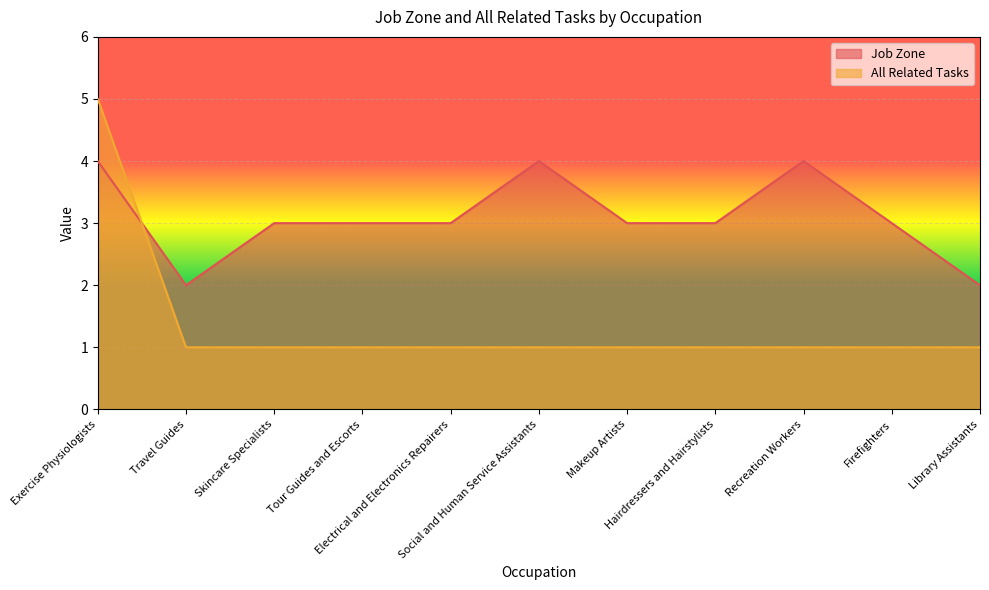

What is the total value across all series at Electrical and Electronics Repairers?

4